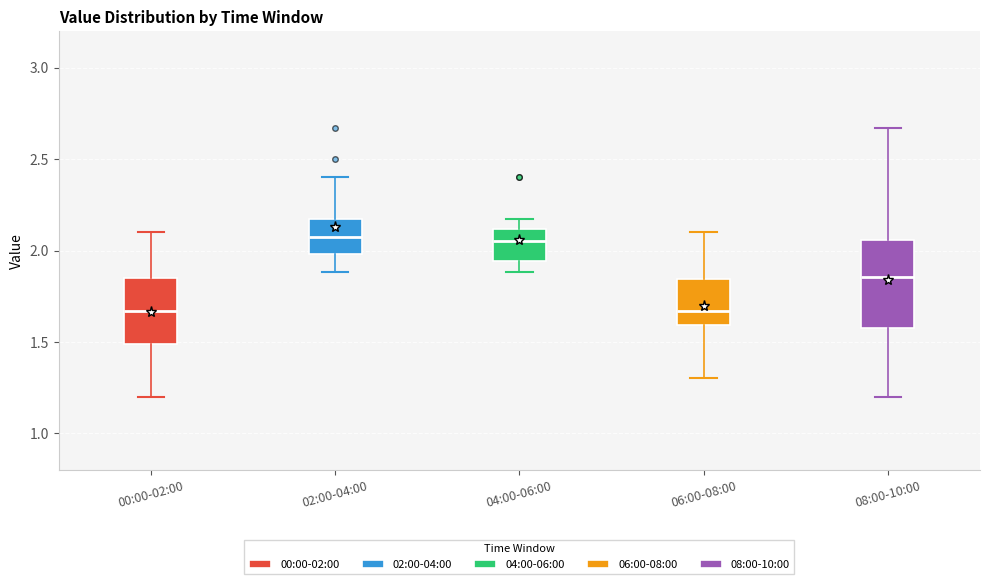

Where does the lower whisker of the box for 08:00-10:00 end on the y-axis? The values are not printed on the chart, so give them approximately, as read against the axis.

1.20